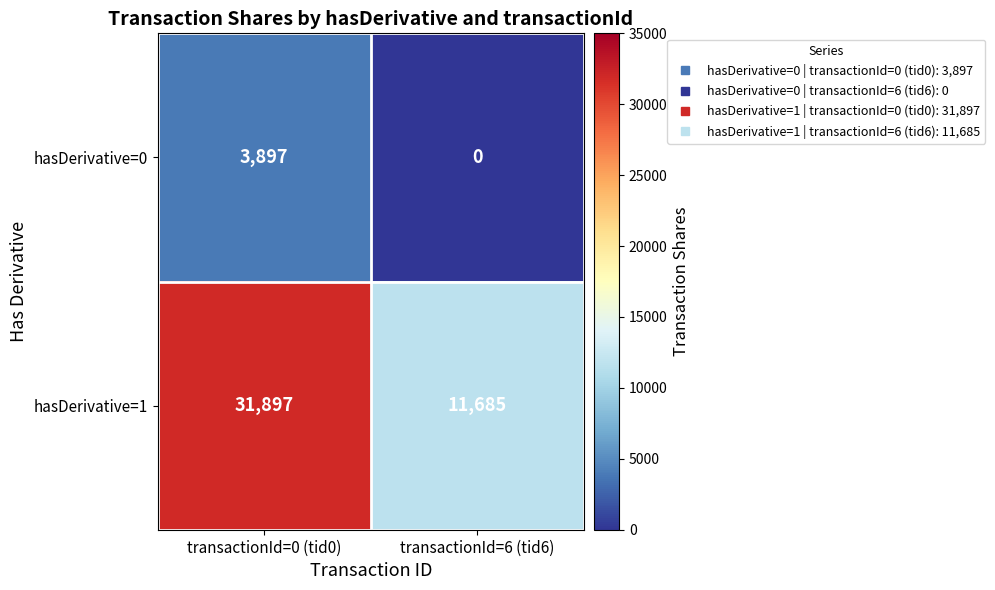

The value of hasDerivative=1 at transactionId=0 (tid0) is 31897. True or false?

True